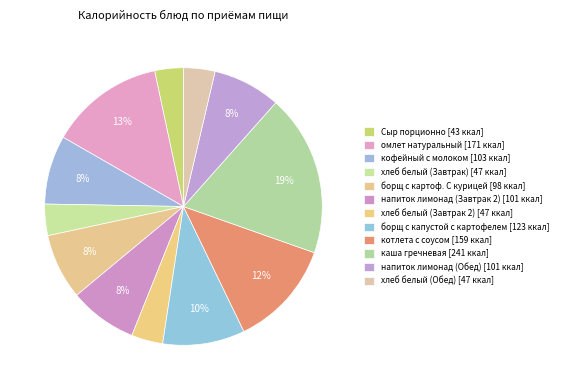

Is there any slice that represents more than half of the pie?

No